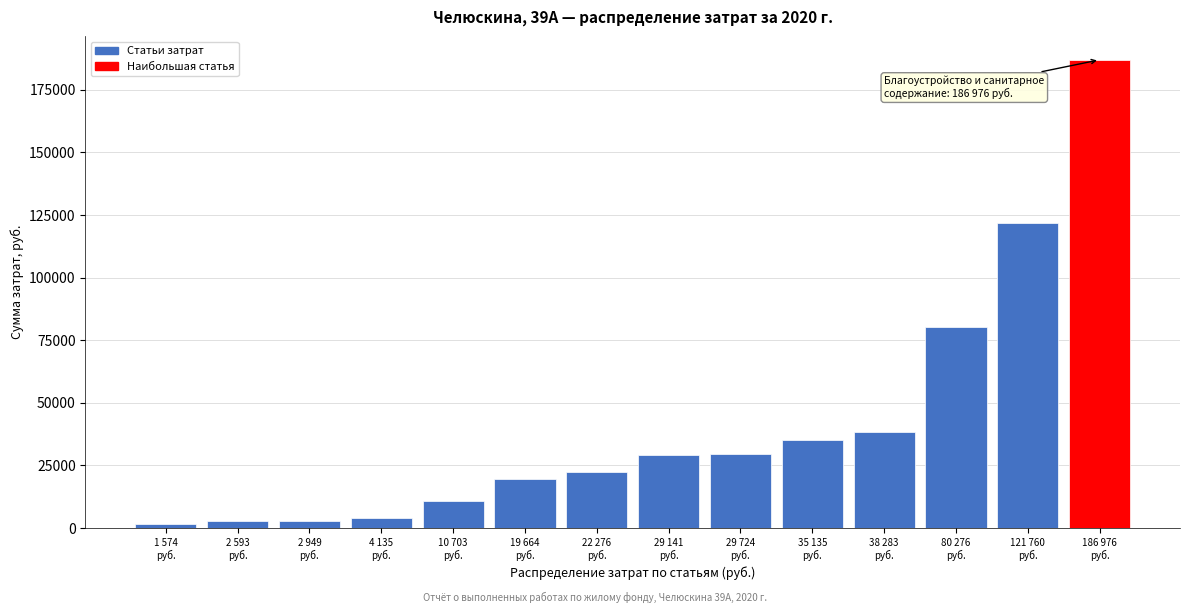

What is the value of the 12th bar from the left?

80276.4